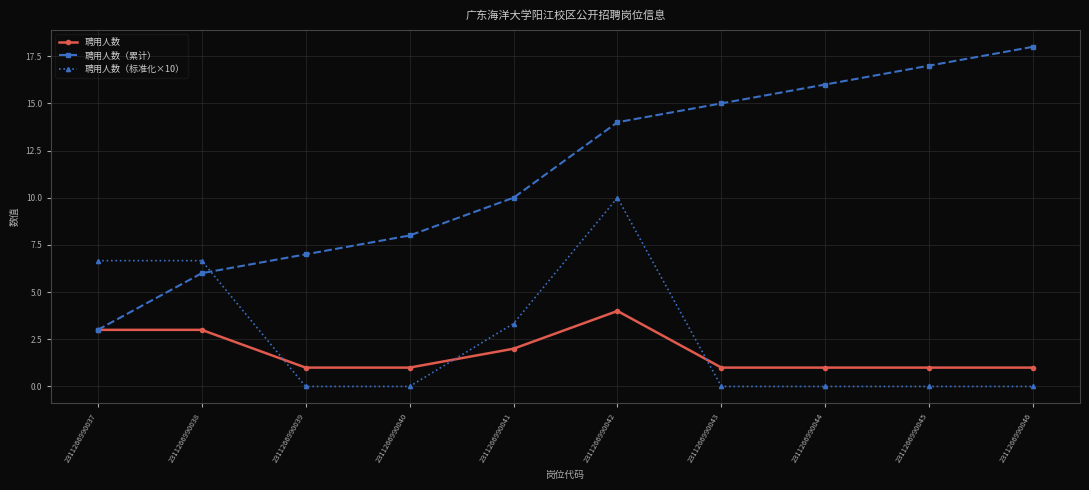

What is the spread (max minus min) of values at 2311266990042?

10.0